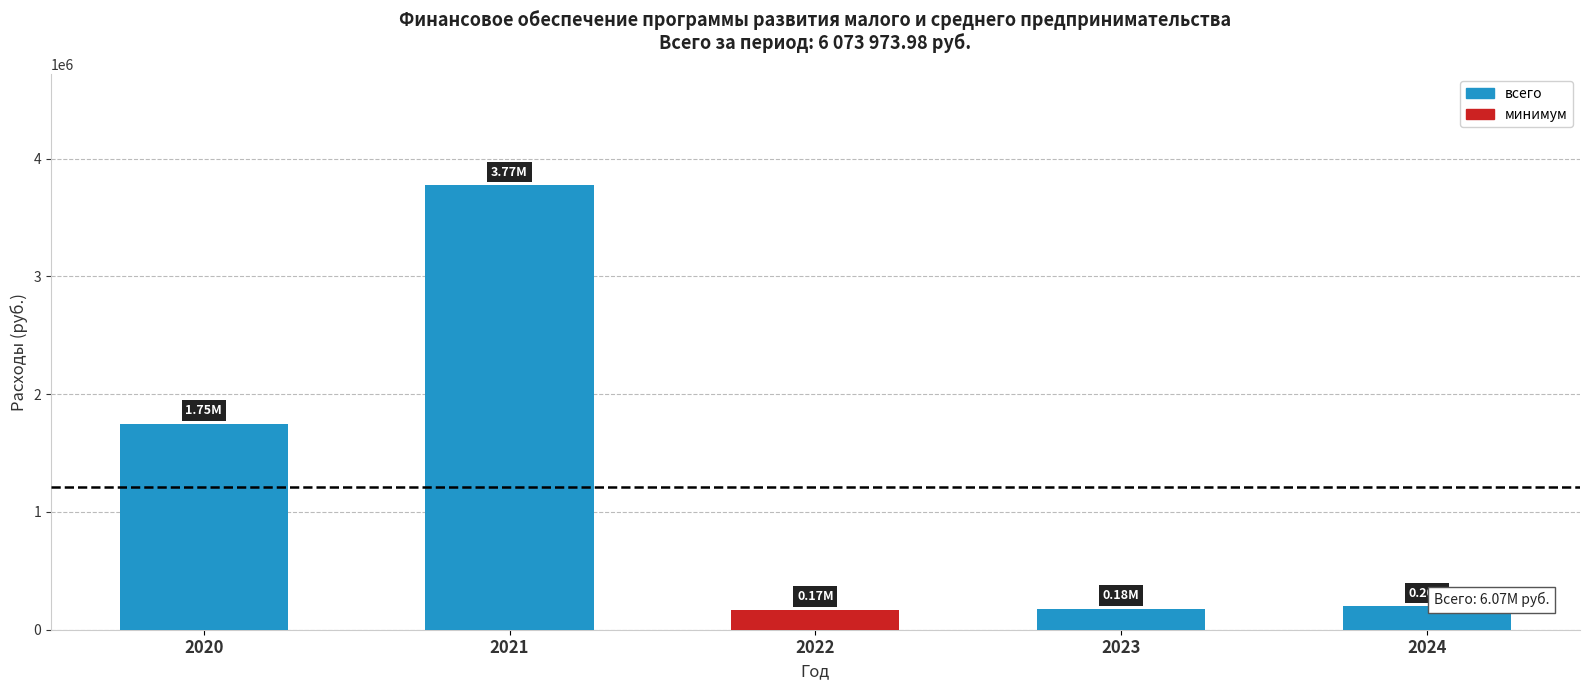

What is the minimum value shown in the chart?

170000.0